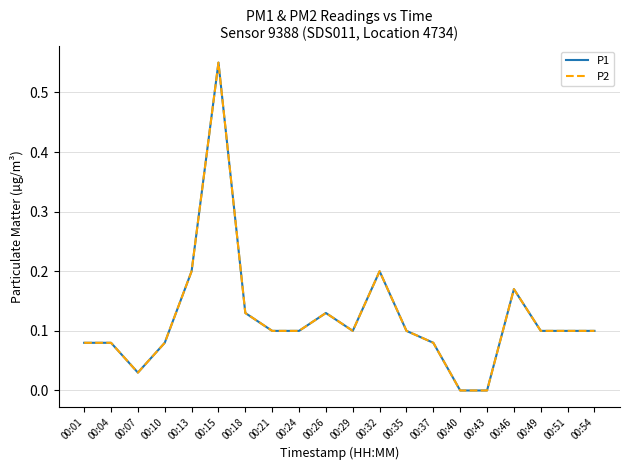

At 00:18, list the series in order from largest to smallest.

P1, P2